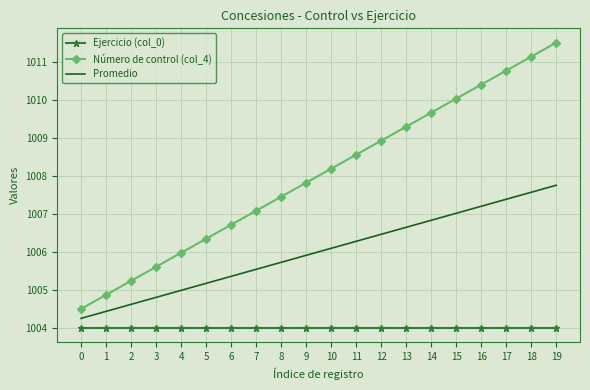

What is the difference between the highest and lowest values at 10?

4.2